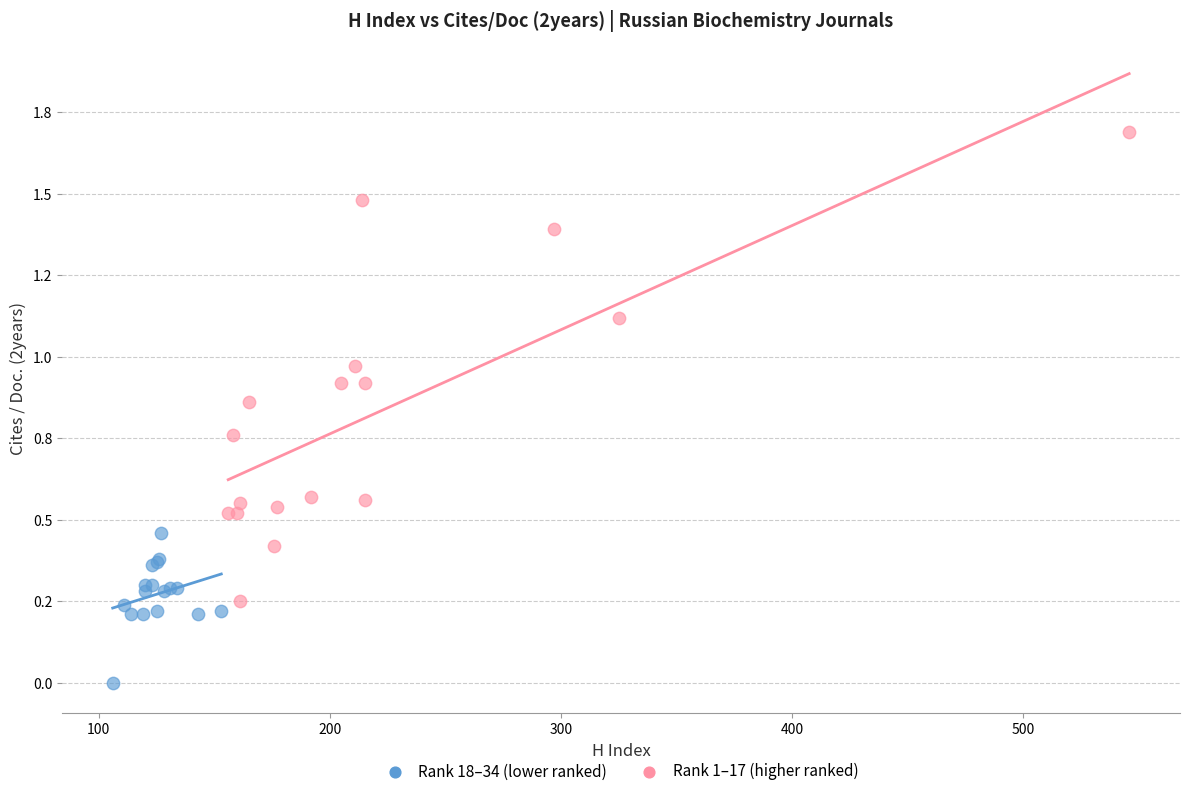

Which series contains the lowest Y value?

Rank 18–34 (lower ranked)